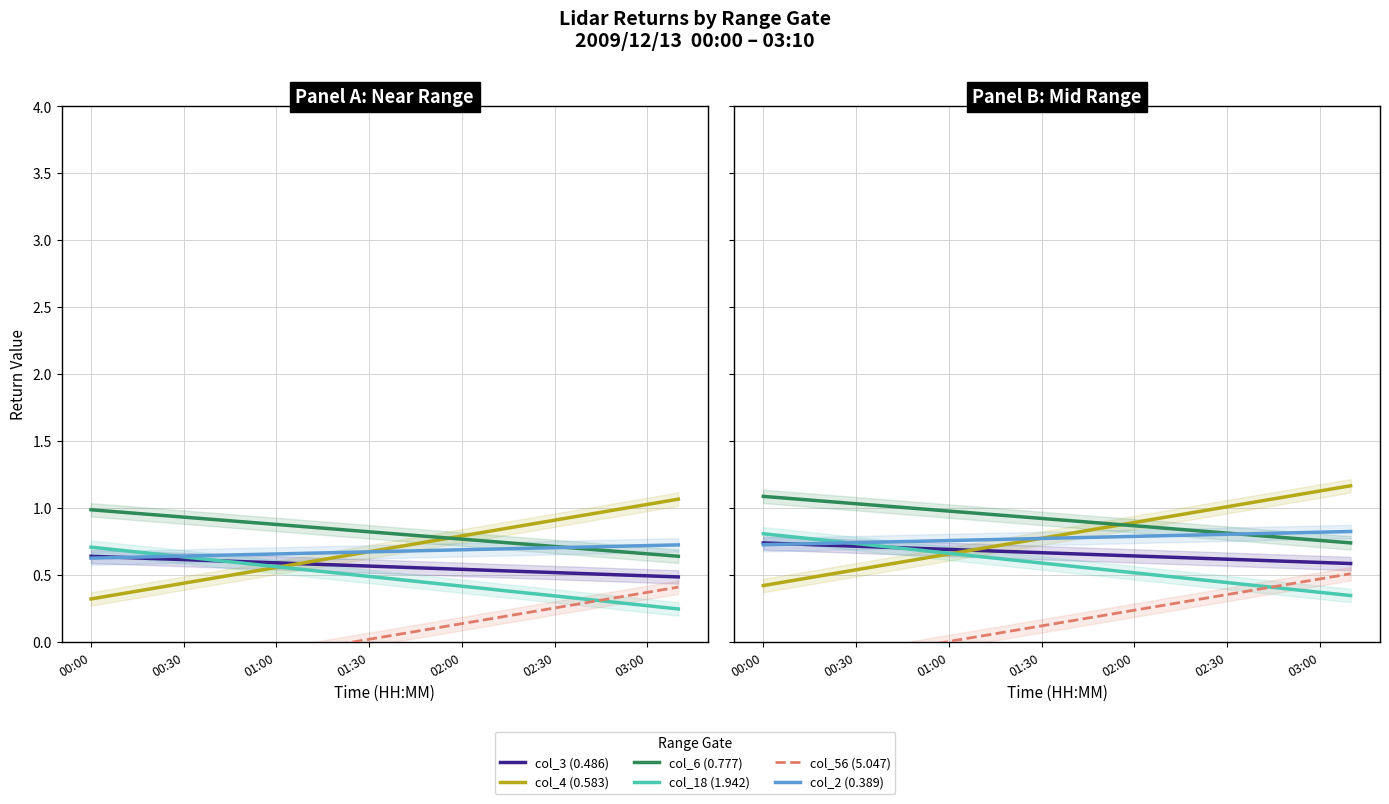

What is the minimum value shown in the chart?

-0.2